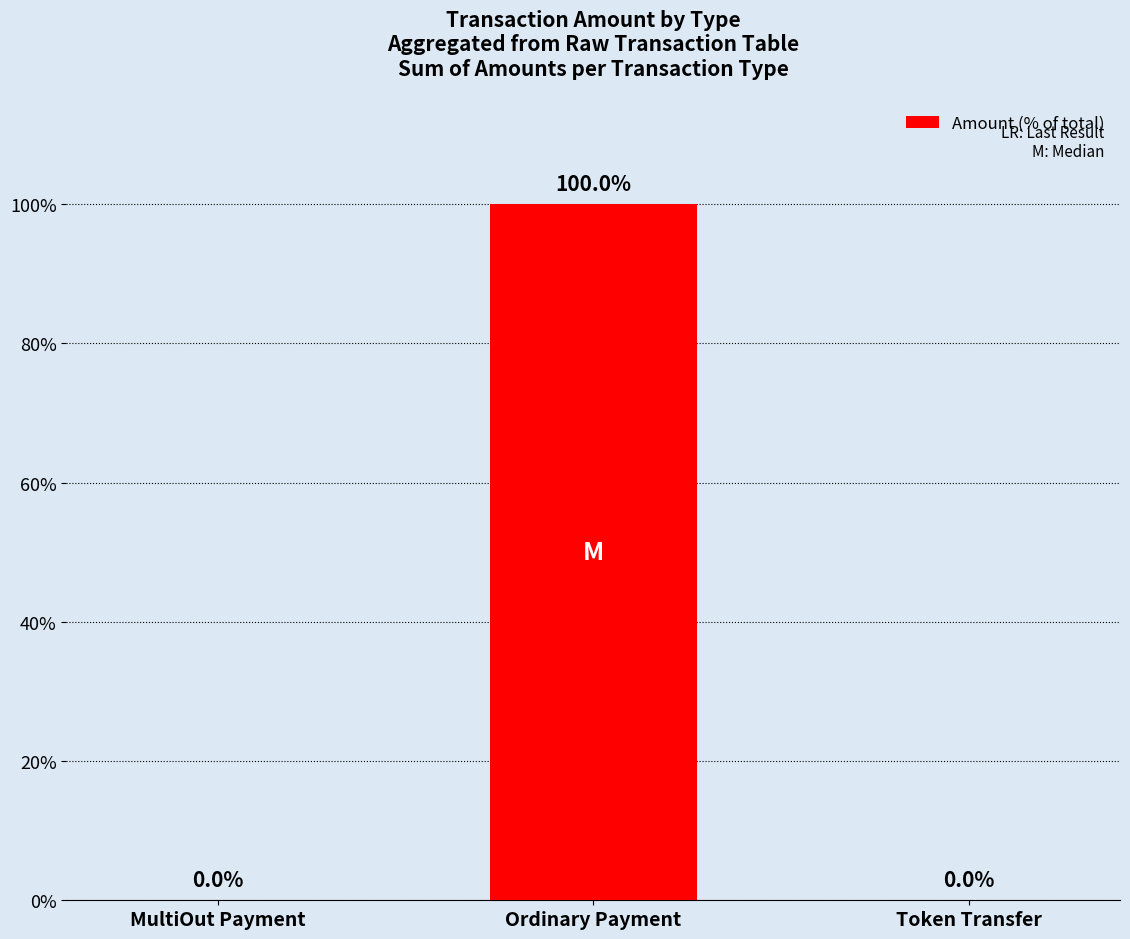

What is the change in value from Ordinary Payment to Token Transfer?

-100.0